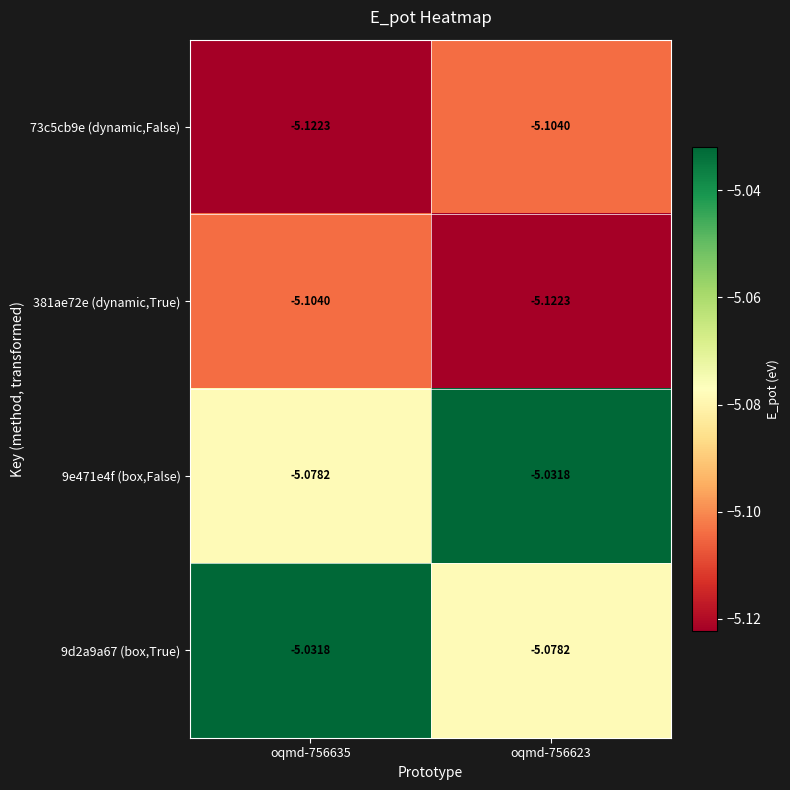

Count the number of categories in the chart.

2